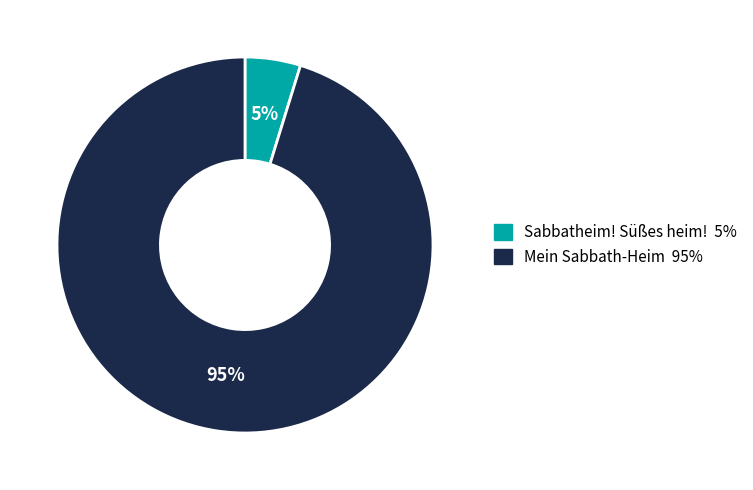

True or false: Mein Sabbath-Heim accounts for 95% of the total.

True